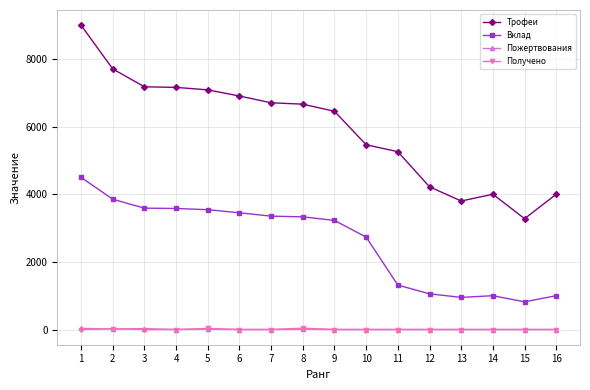

True or false: Получено and Трофеи cross at least once.

False